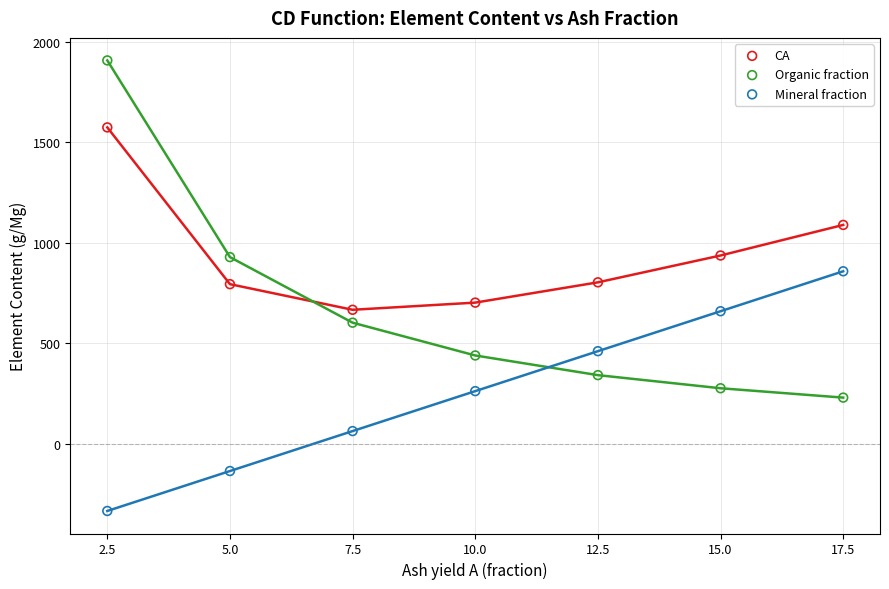

Across all data points, what is the range of Y values (max minus min)?

2240.7